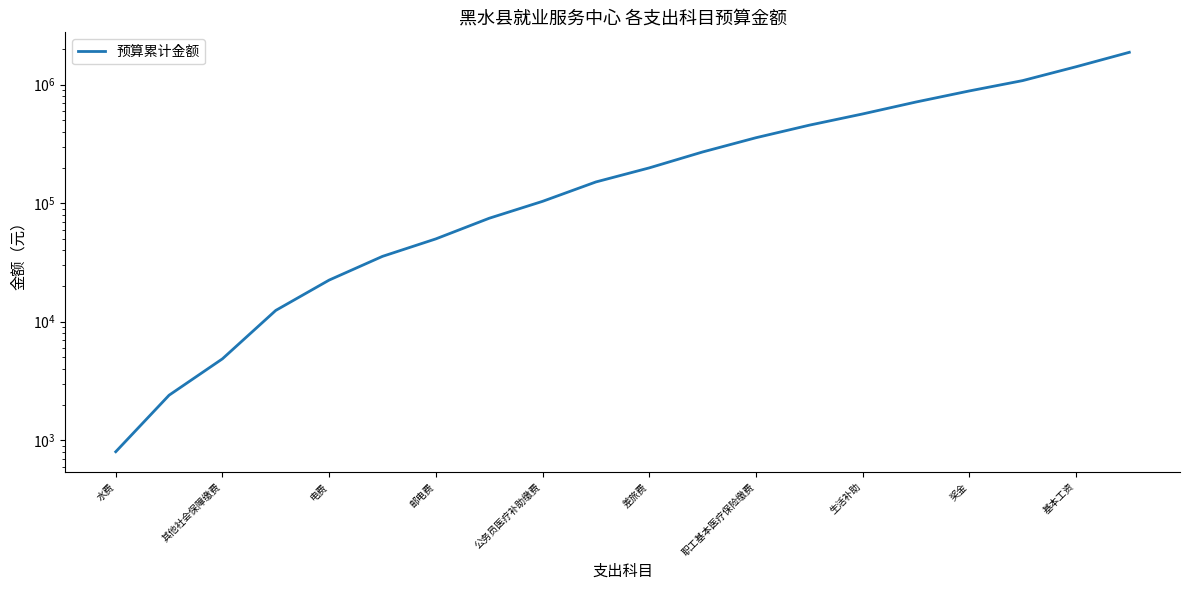

What is the average value?

414420.3